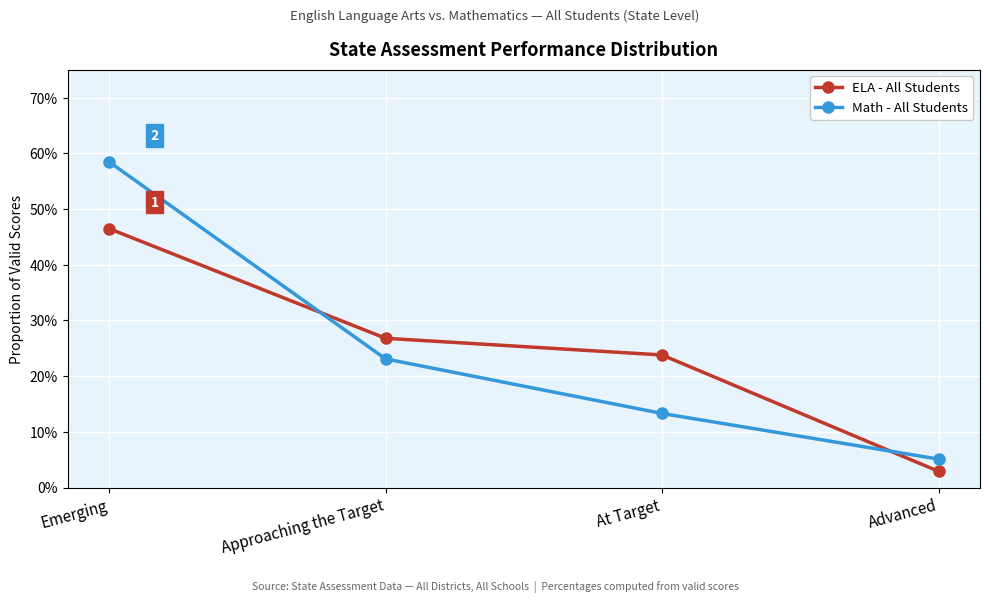

Which series changed the most between At Target and Advanced?

ELA - All Students